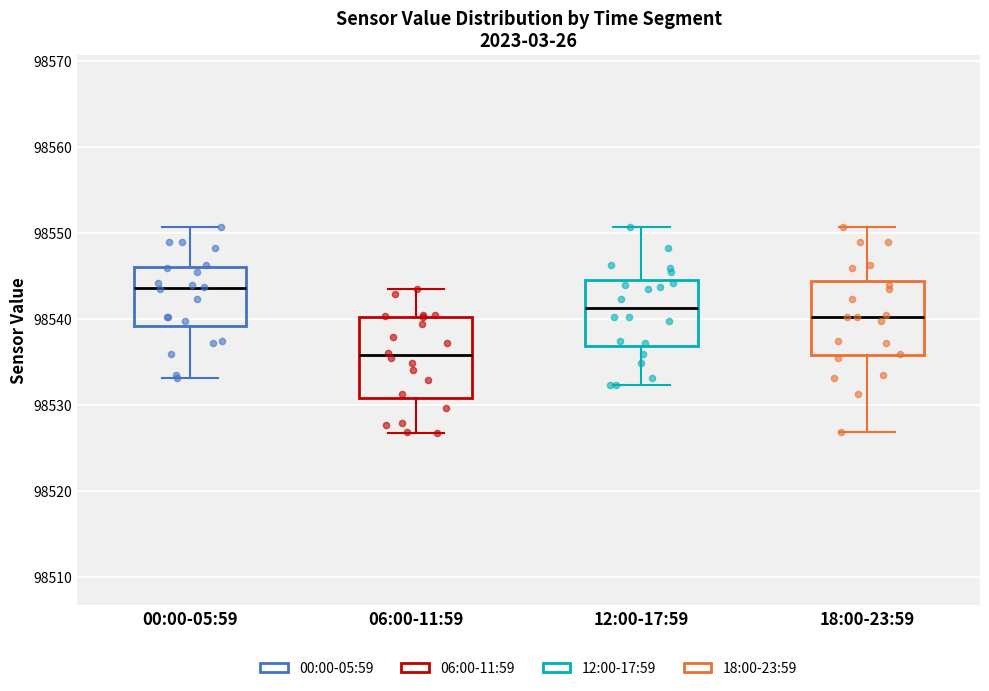

Which box's median line is the highest?

00:00-05:59